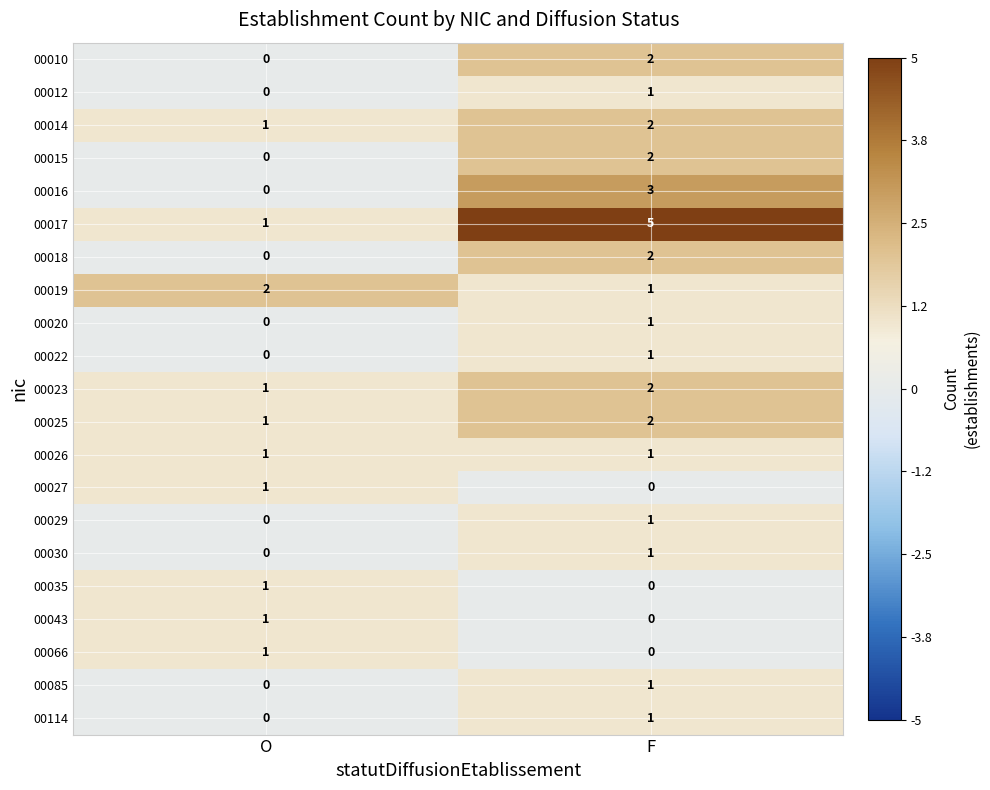

How many categories are shown in the chart?

2